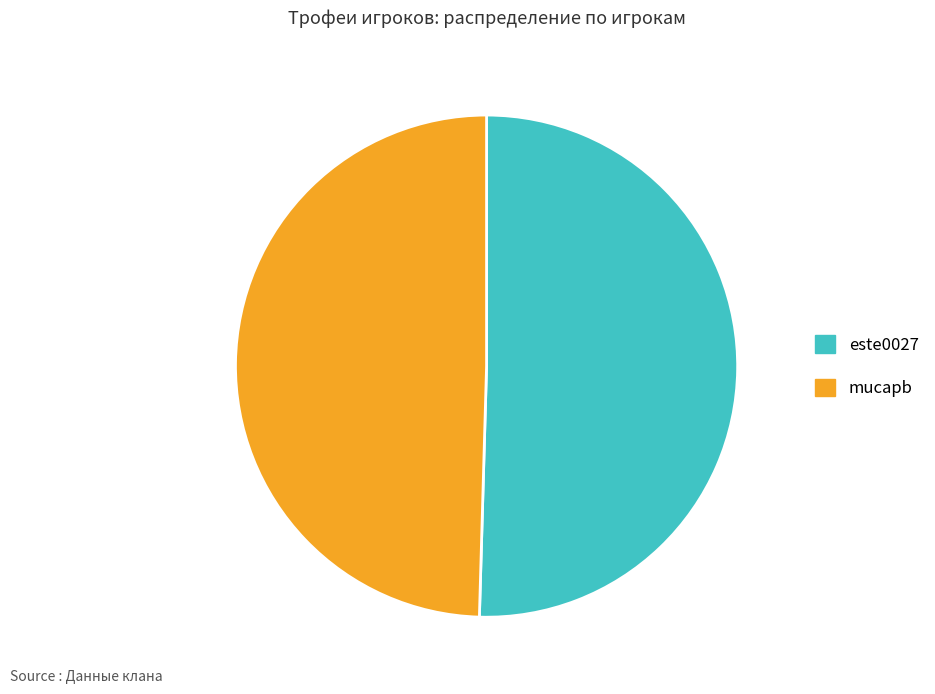

Do este0027 and mucapb together represent more than half of the pie?

Yes